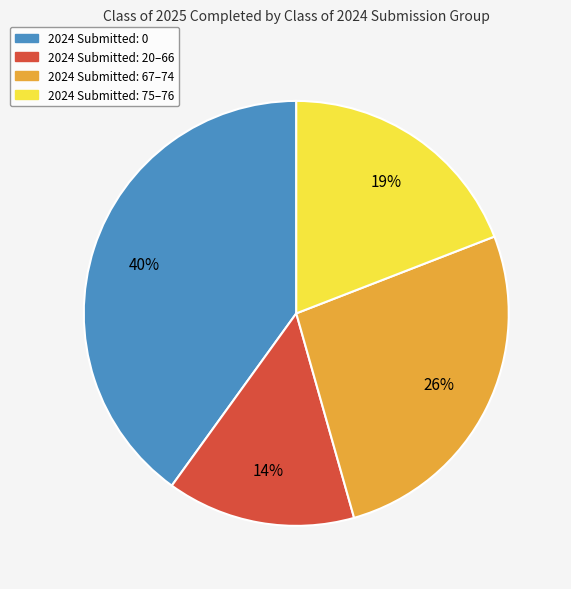

To the nearest percent, what is the difference between the largest and smallest slice percentages?

26%